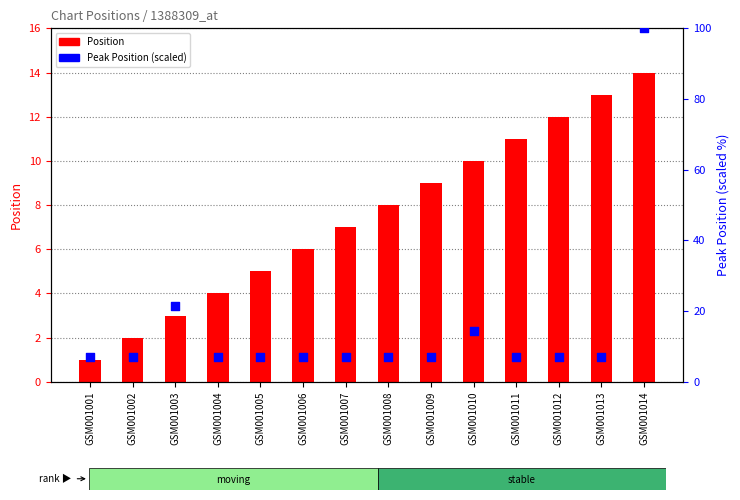

What is the total value across all series at GSM001008?

15.1